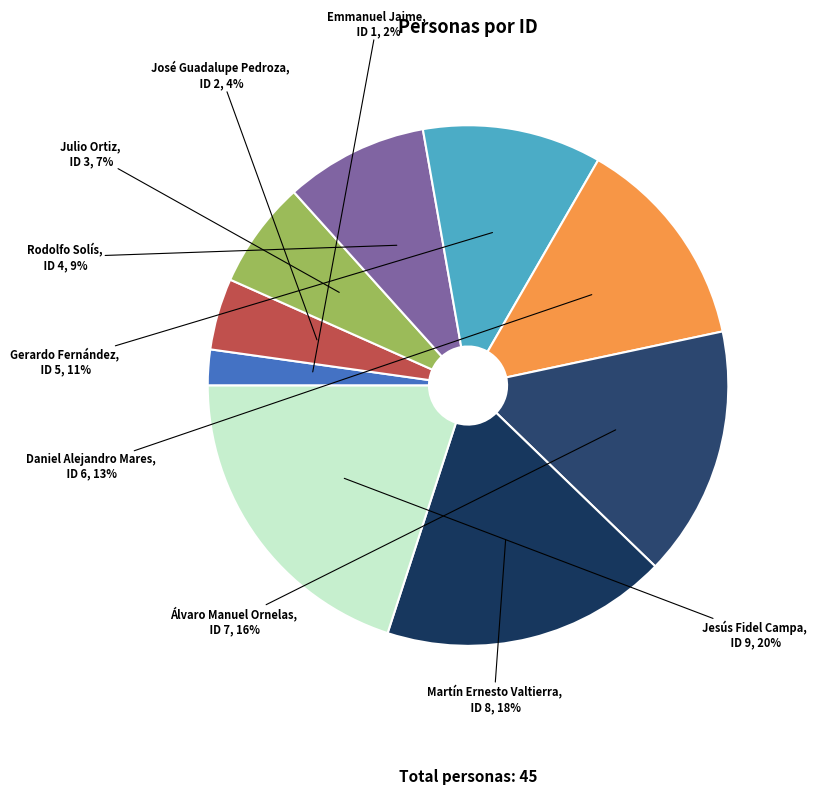

Which slice is the smallest?

Emmanuel Jaime